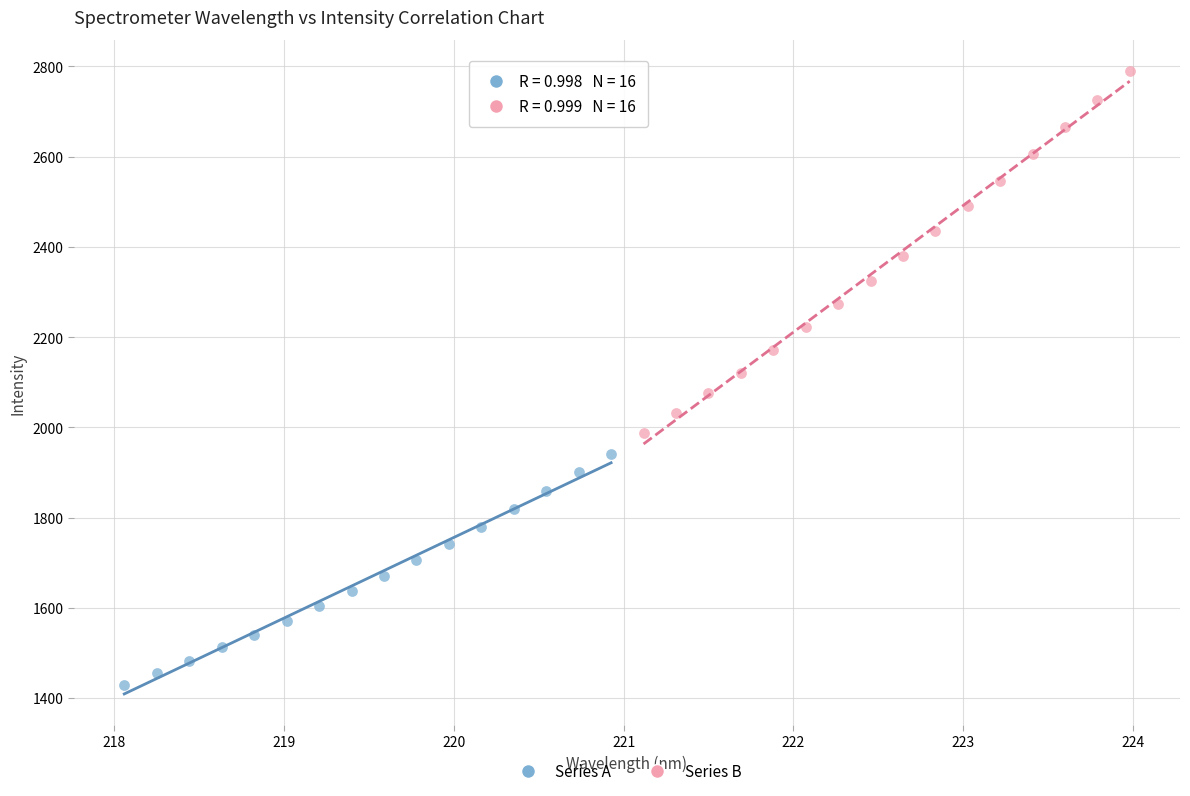

Which series contains the lowest Y value?

Series A